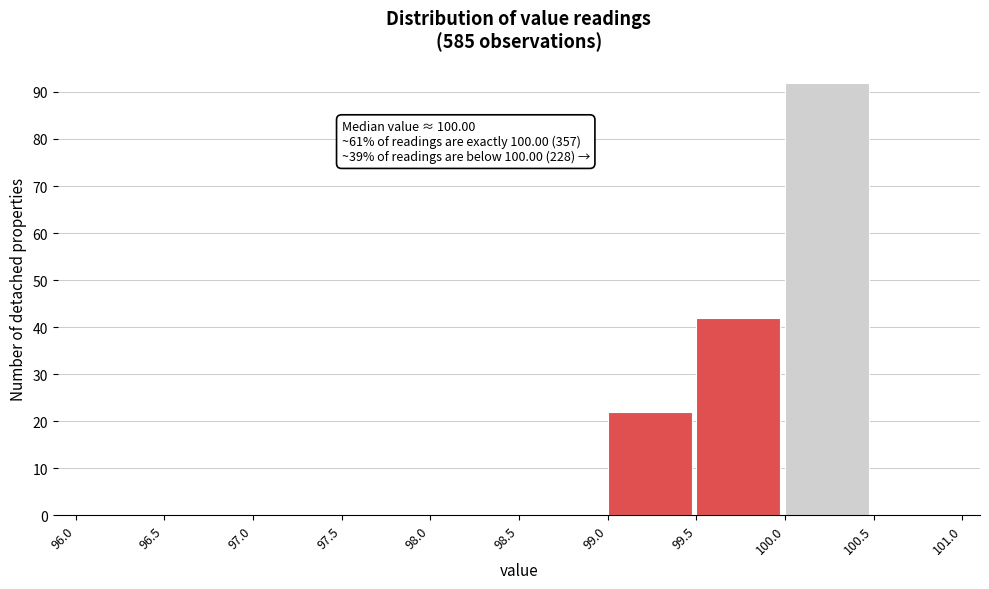

Which range on the x-axis has the tallest bar?

100.0 to 100.5